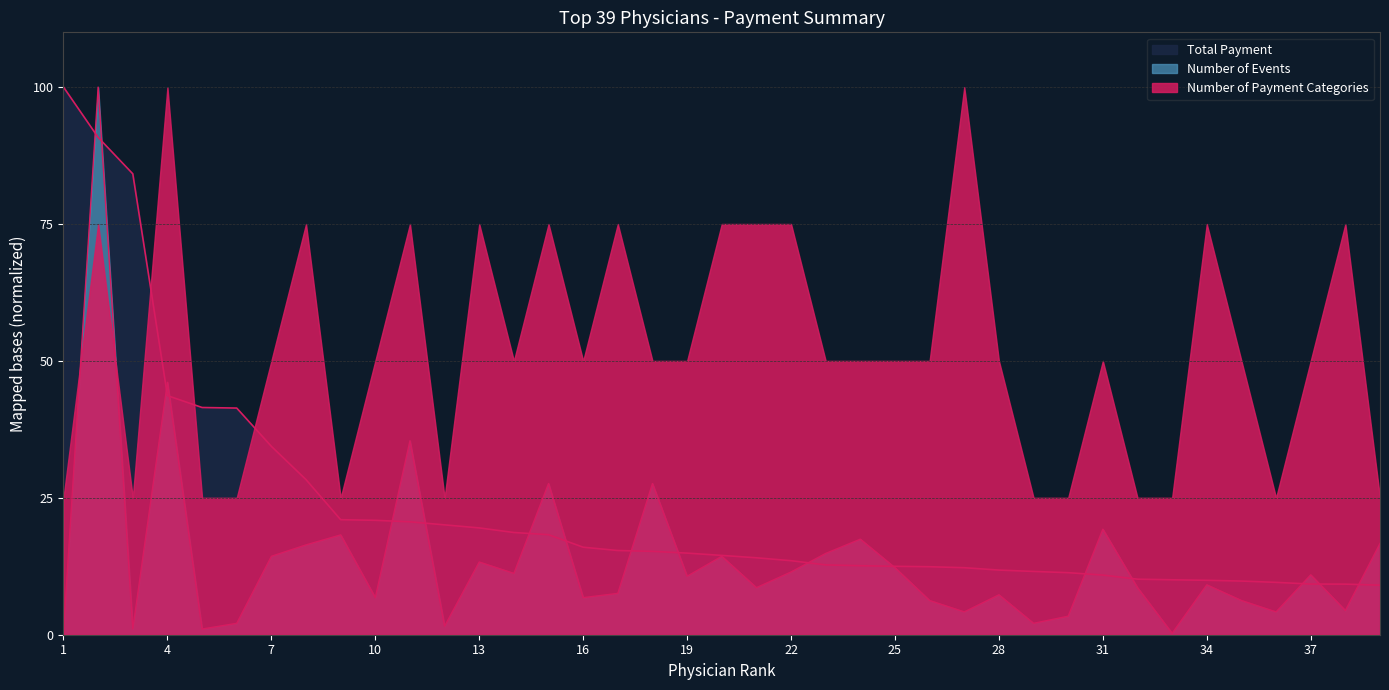

The value of Total Payment at 7 is 54.0. True or false?

False